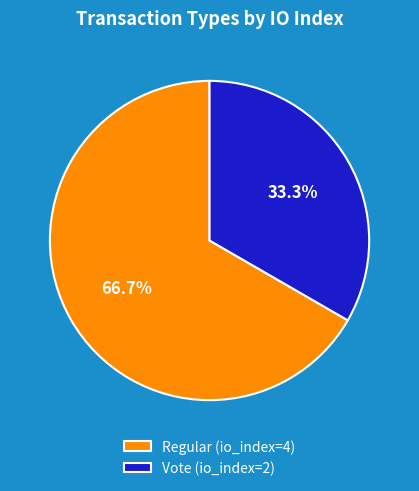

Does Regular (io_index=4) account for over 50% of the chart?

Yes